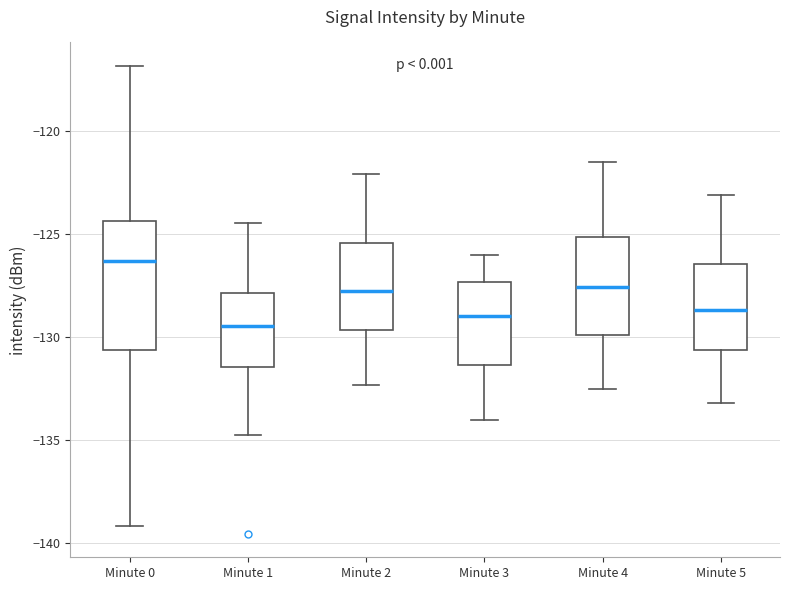

Where is the lower edge of the box for Minute 5 on the y-axis? The values are not printed on the chart, so give them approximately, as read against the axis.

-130.5